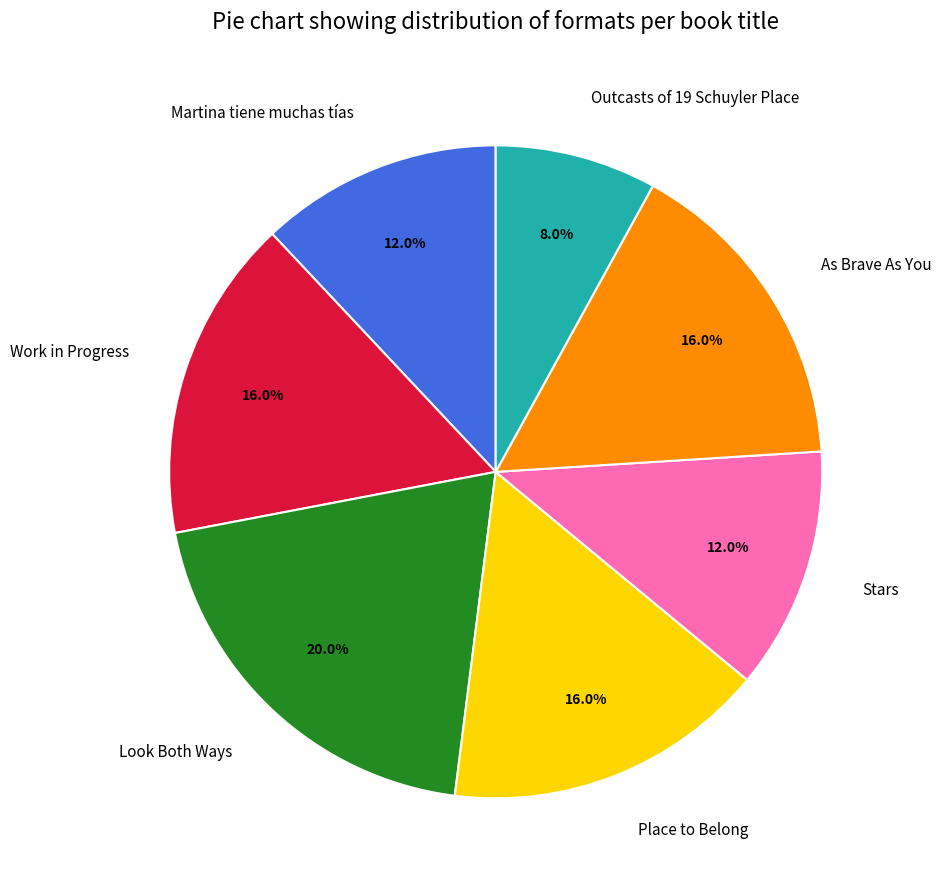

Combined, what portion of the pie is Look Both Ways and Stars?

32.0%